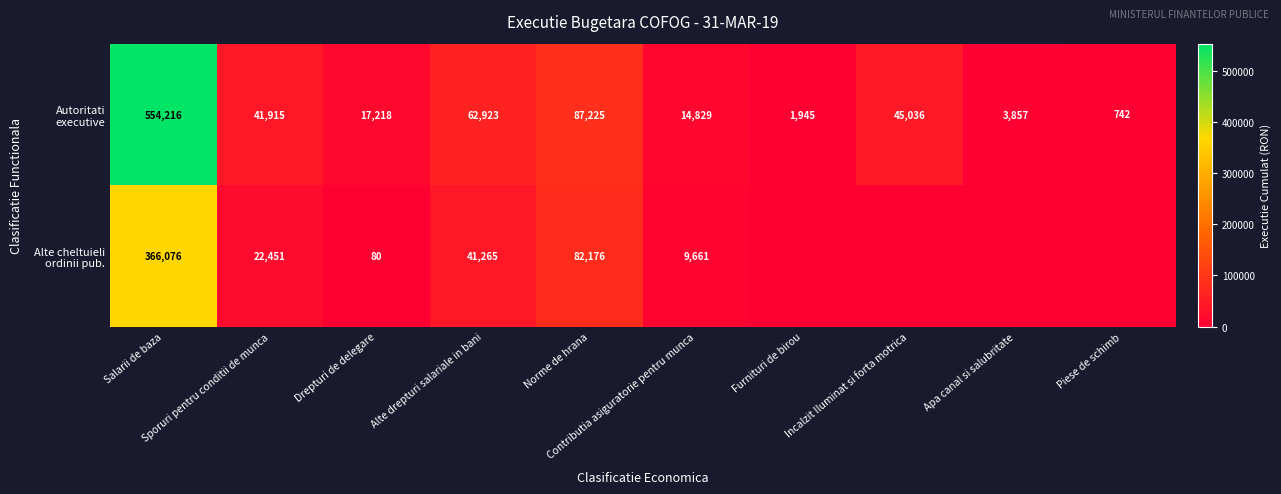

At which label is Autoritati executive closest to 277479?

Norme de hrana